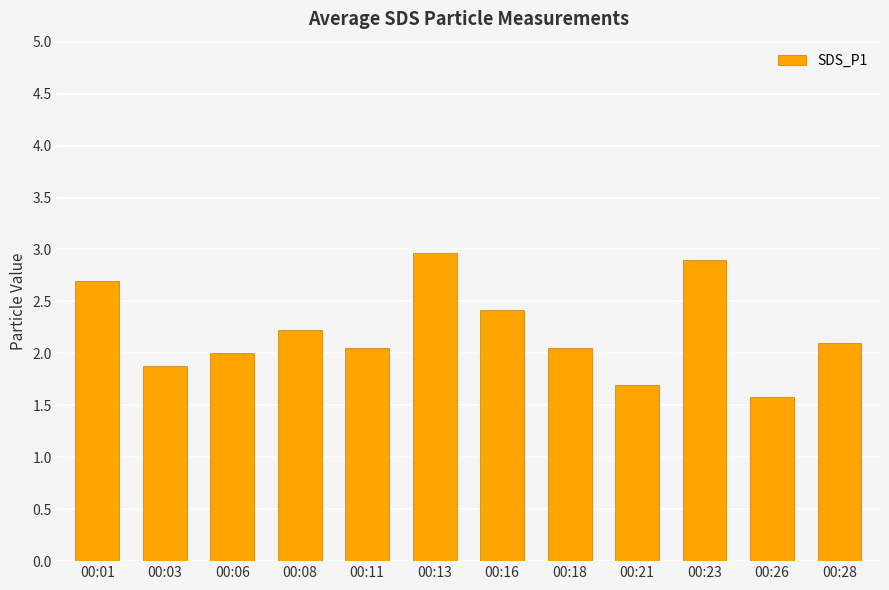

What is the change in value from 00:03 to 00:08?

+0.3